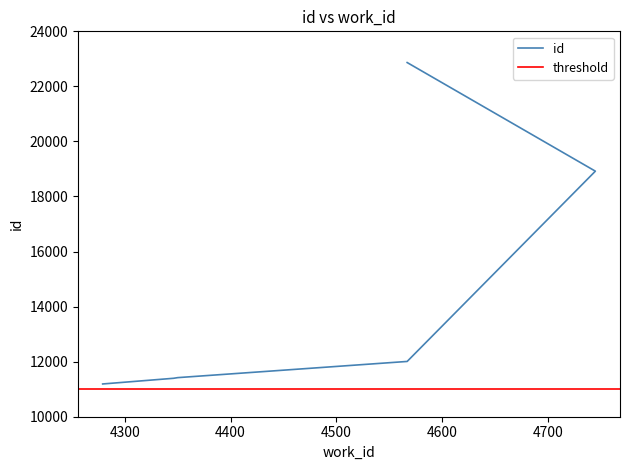

What is the sum of all values?

87800